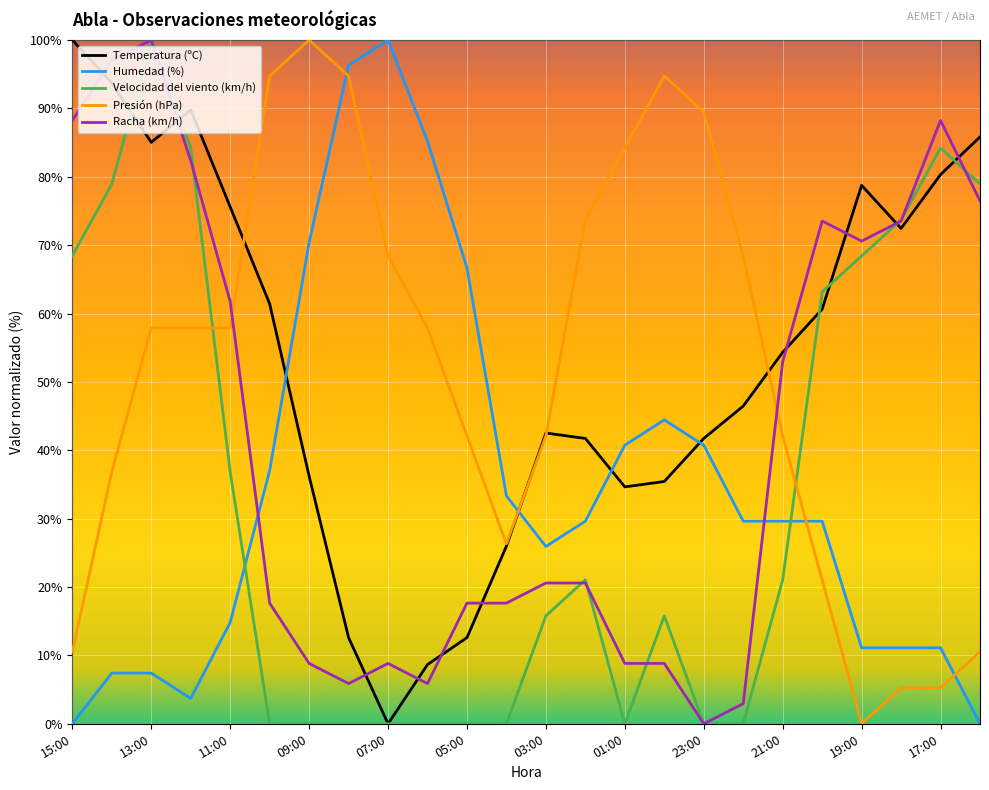

How many lines are shown in the chart?

5